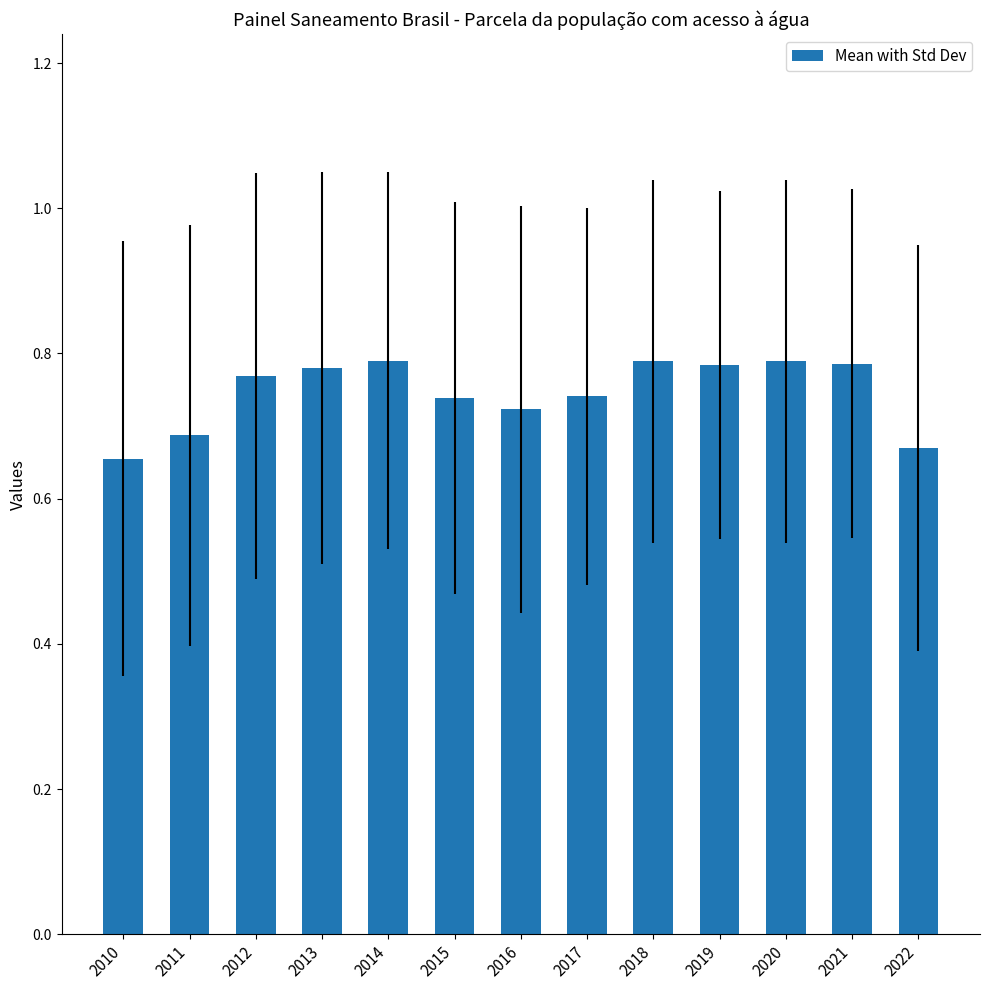

What is the sum of all values?

9.7